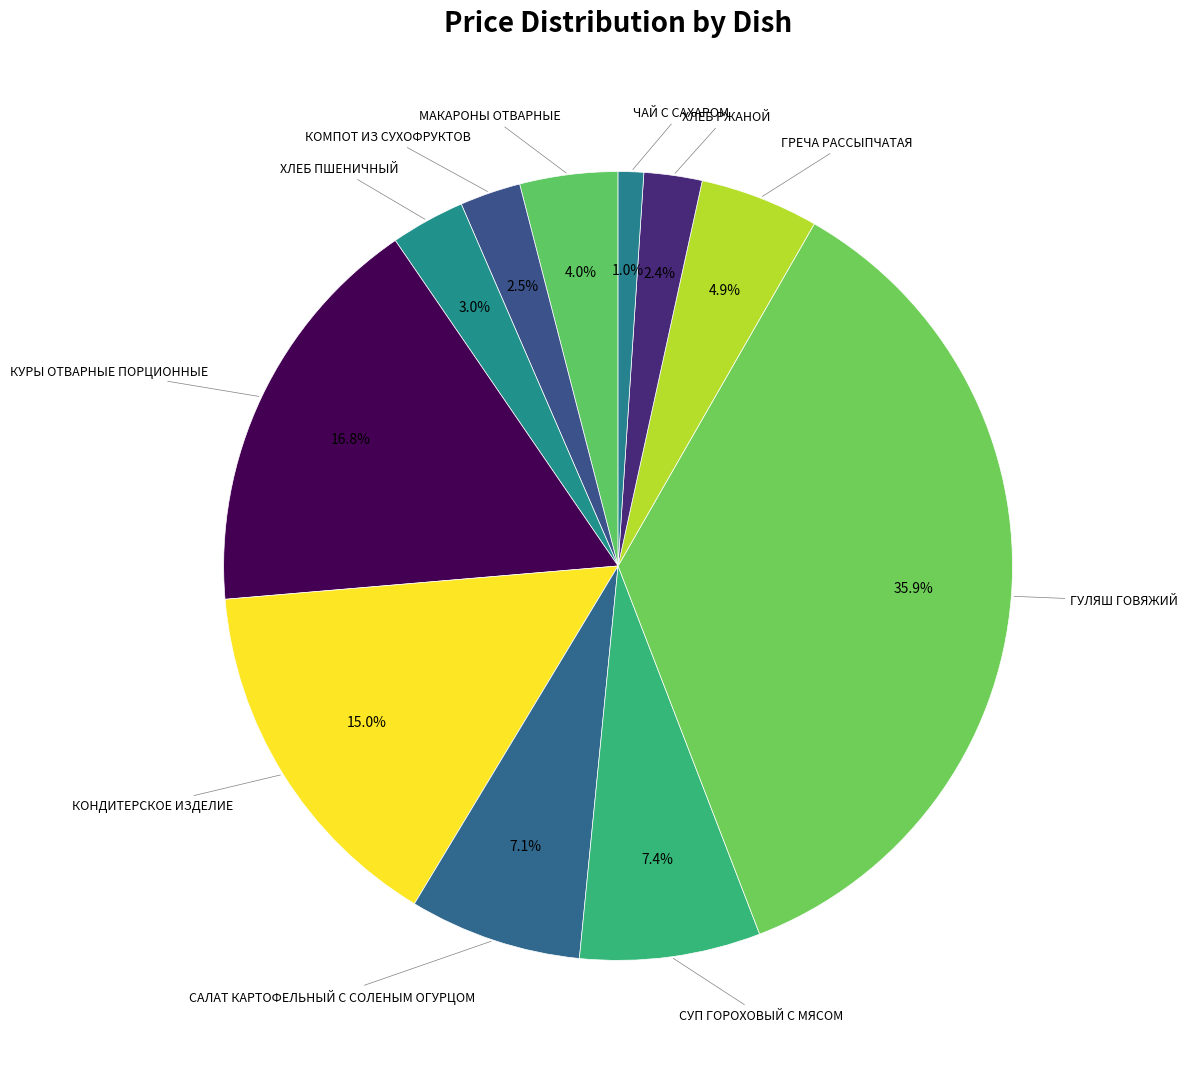

Which slice is the smallest?

чай с сахаром